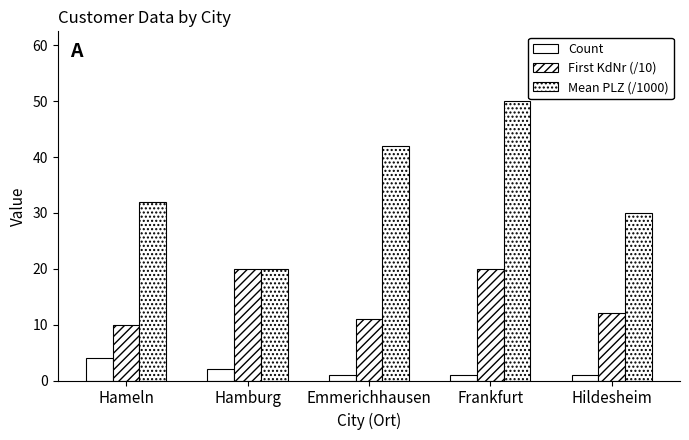

List the series in order of their overall mean, lowest first.

Count, First KdNr (/10), Mean PLZ (/1000)